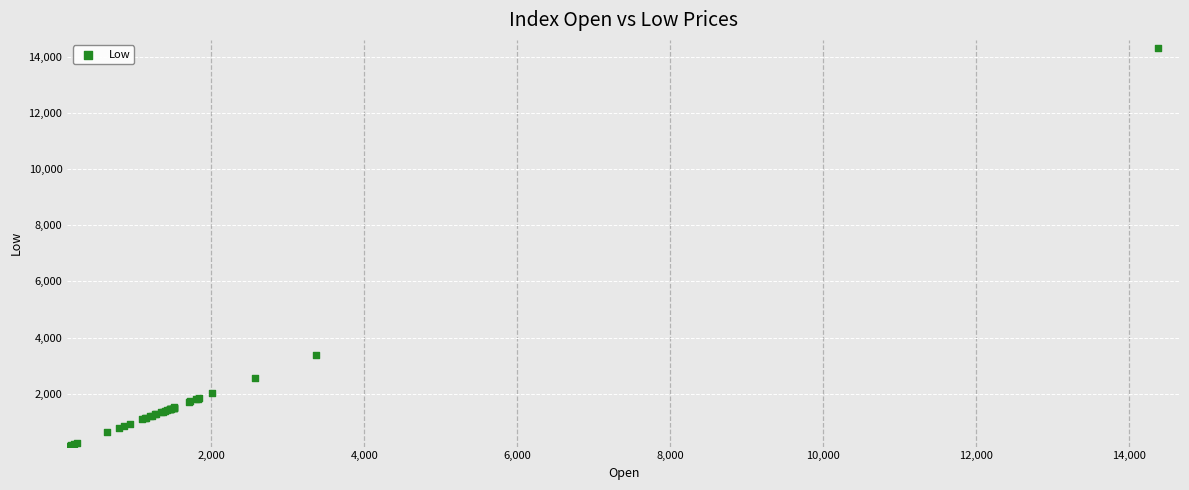

What Y value in the scatter plot is closest to 7219?

3369.4